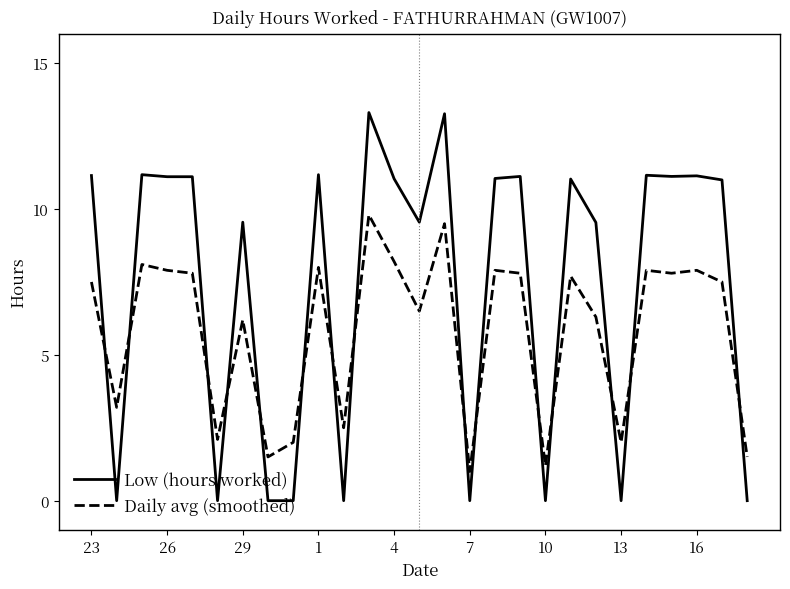

Which series has the largest total across all categories?

Low (hours worked)